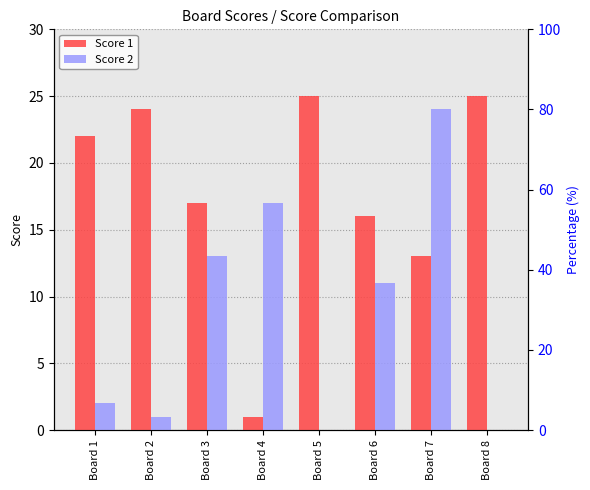

What is the value of the Score 2 bar at the 6th from the left?

11